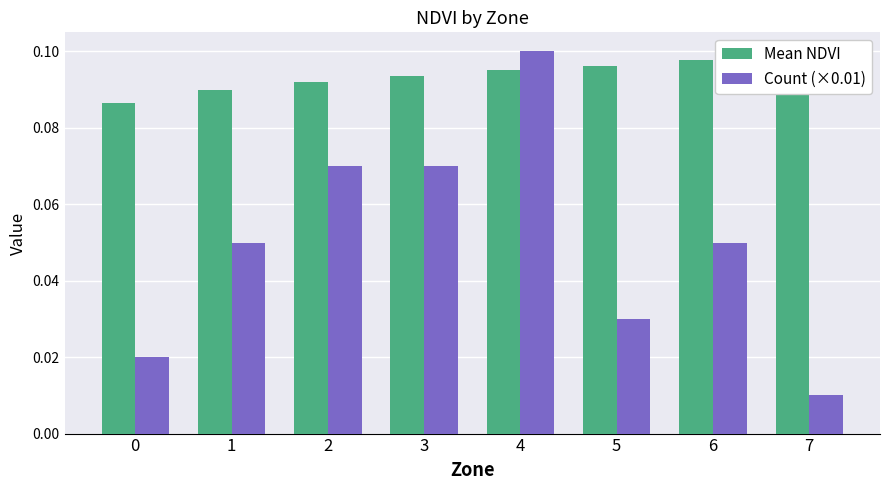

Is the value of Count (×0.01) at 5 greater than the value of Mean NDVI at 2?

No